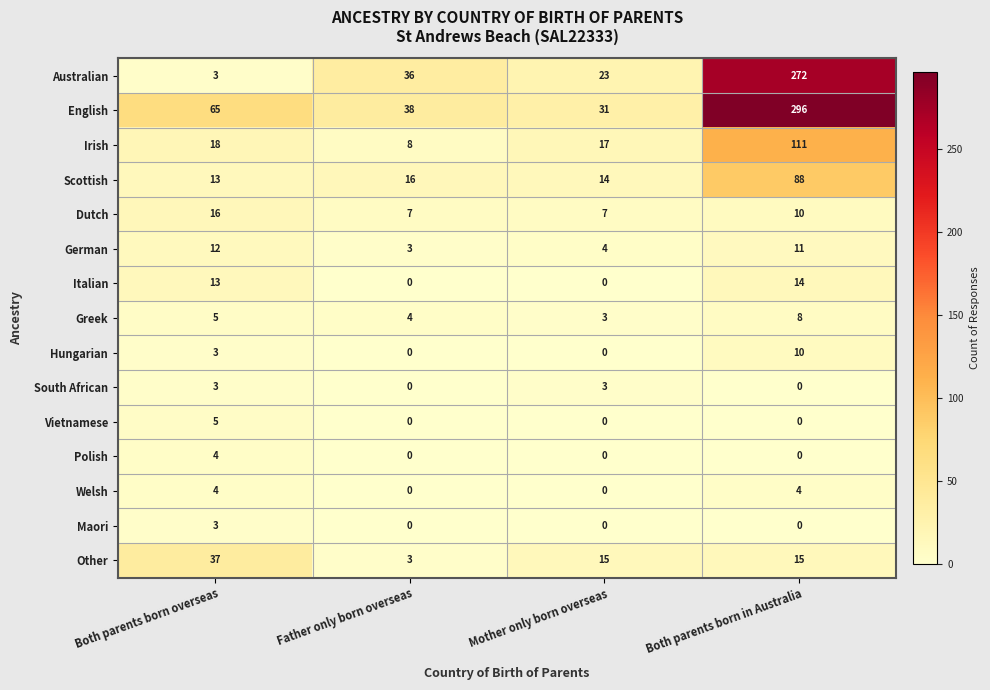

What is the approximate value of Other at Both parents born overseas, to the nearest 10?

40